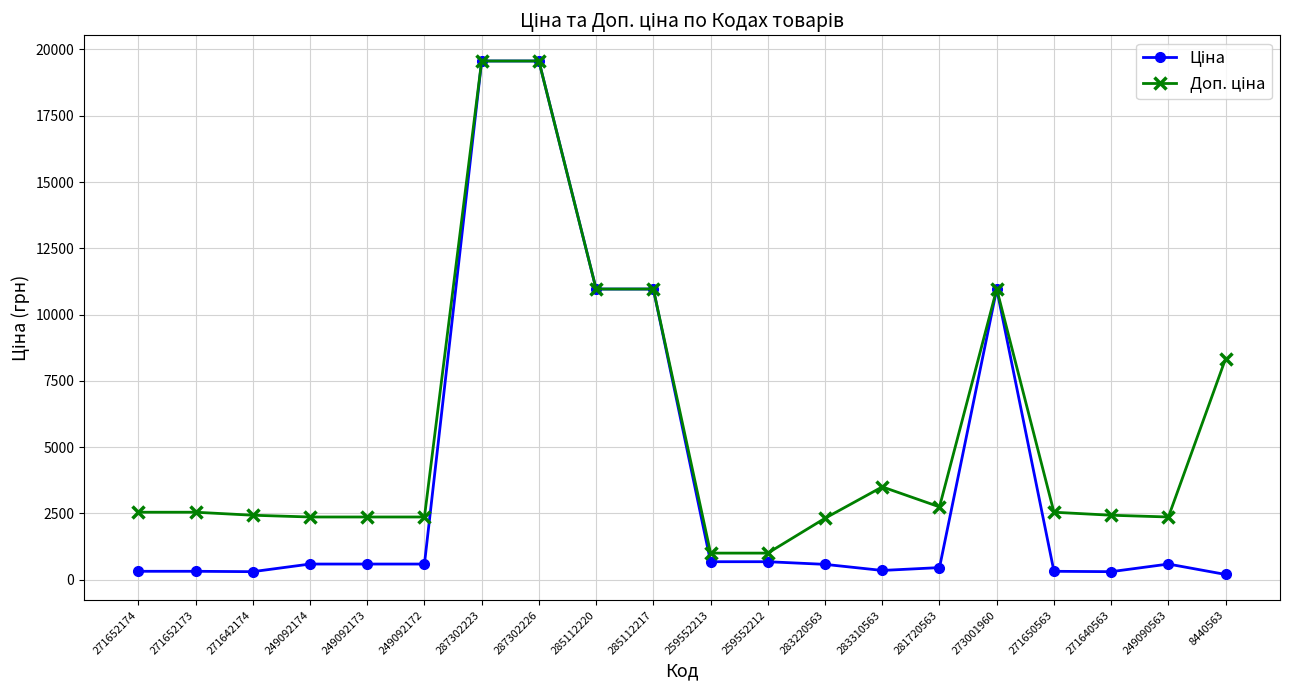

What is the total value across all series at 273001960?

21928.8